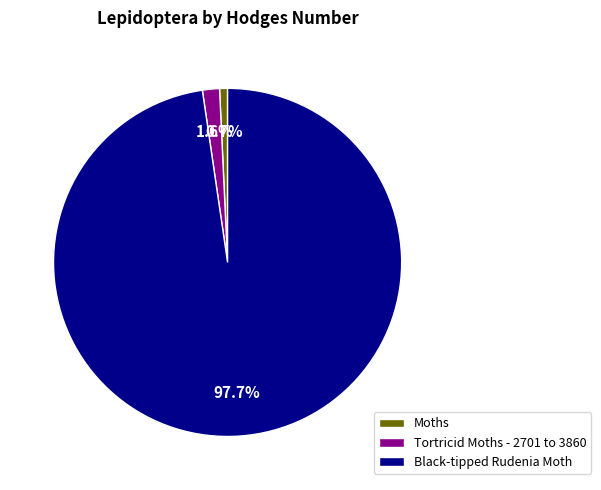

Does Moths account for over 50% of the chart?

No